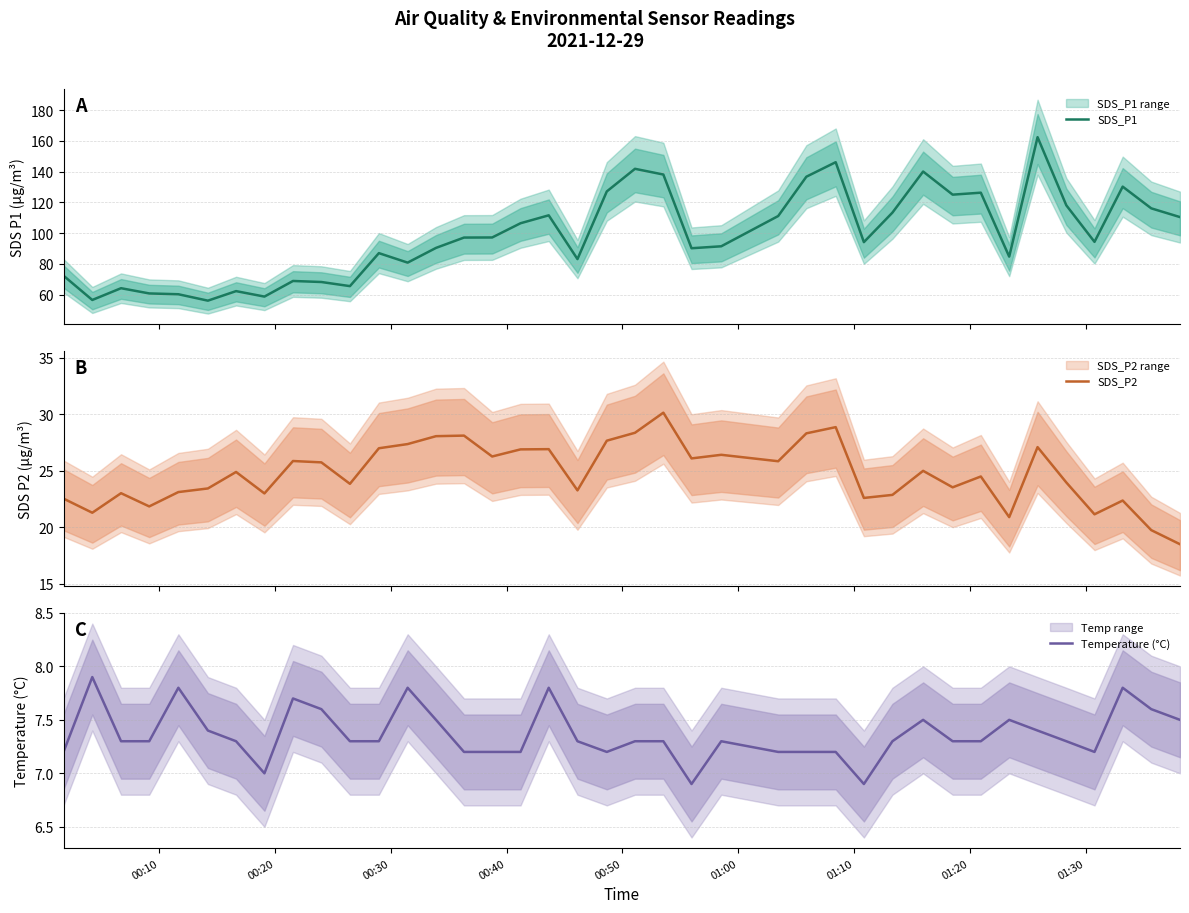

What is the lowest value of the SDS_P2 series?

18.5